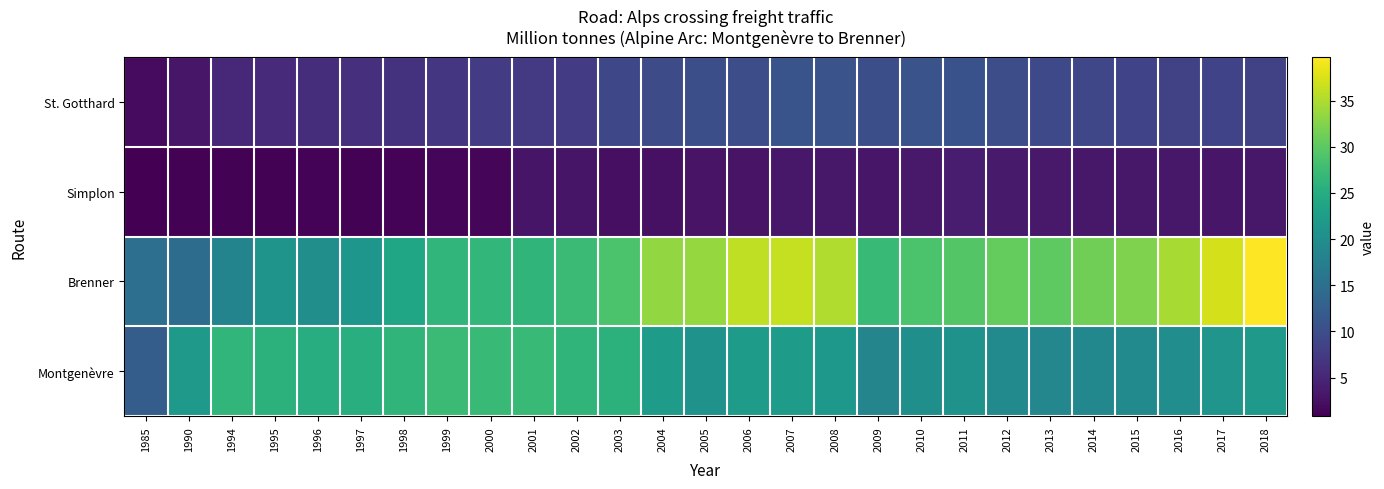

List the series in order of their peak value, lowest first.

Simplon, St. Gotthard, Montgenèvre, Brenner